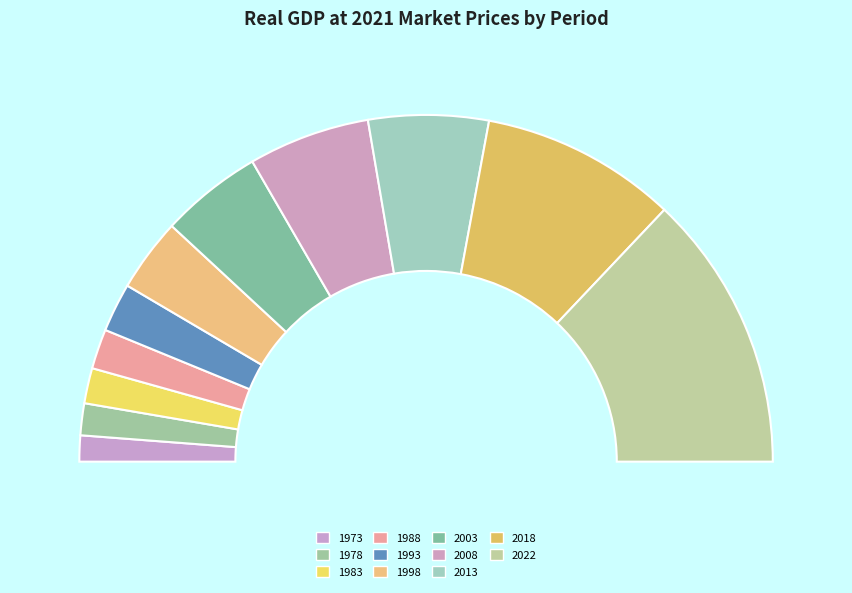

Approximately how many times larger is the value at 1983 compared to 2022?

0.1